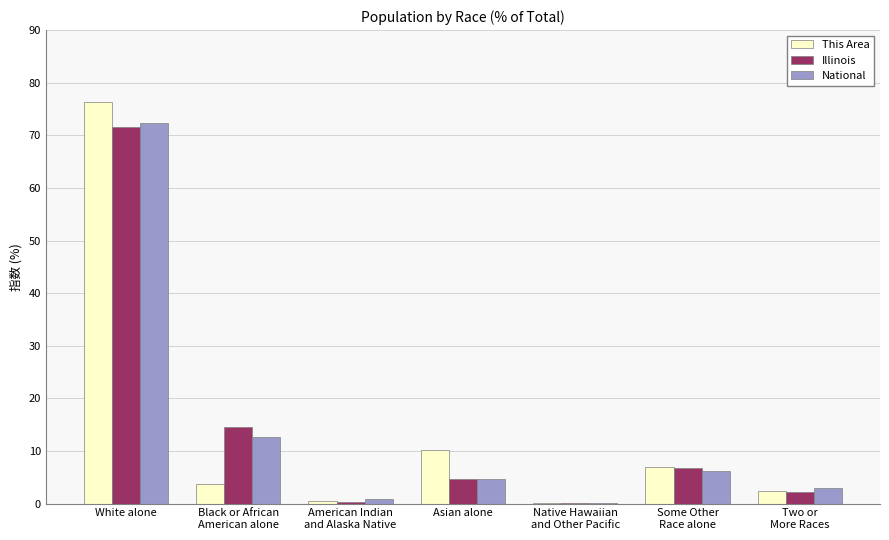

What is the sum of all This Area values?

100.0